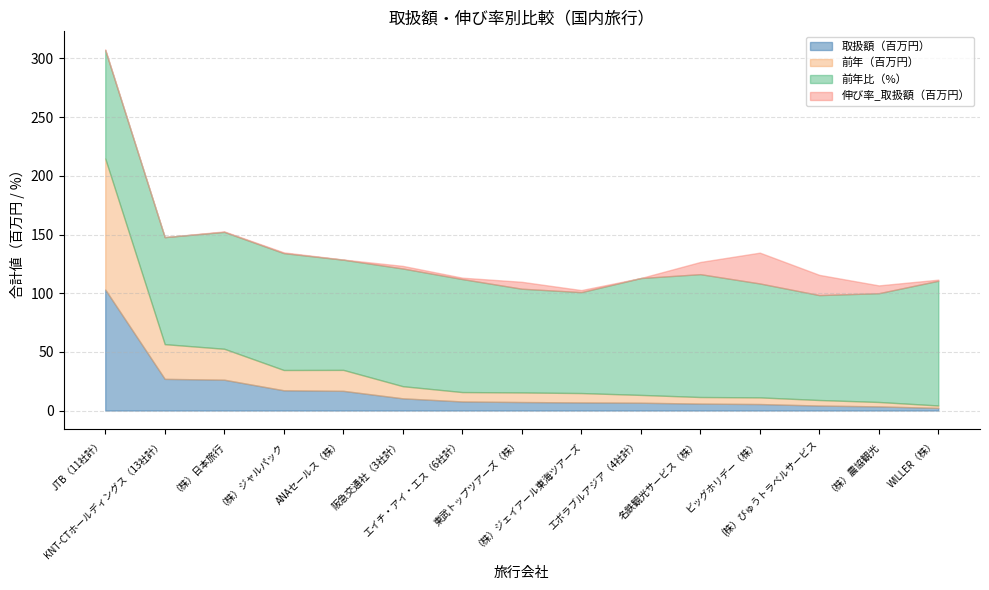

Which label corresponds to the largest value in the chart?

JTB（11社計）